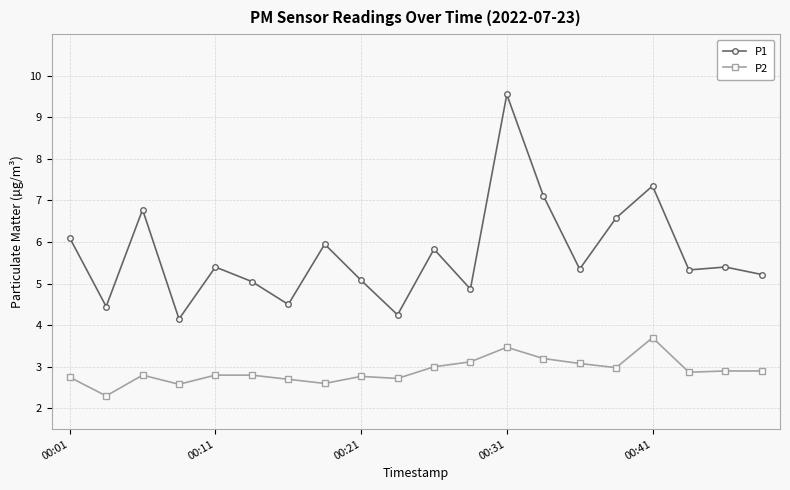

Rank the series by their maximum value, from lowest to highest.

P2, P1